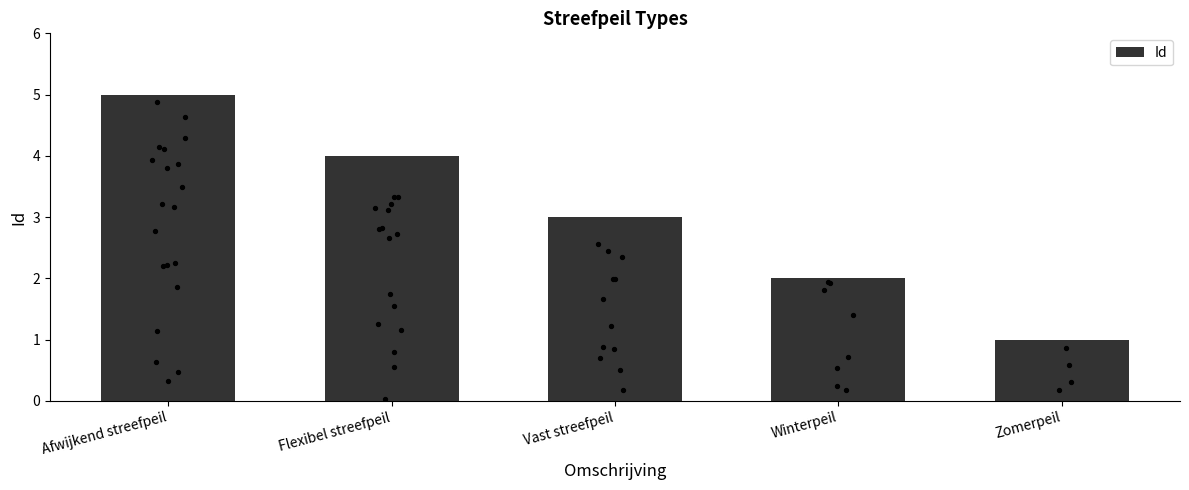

Approximately how many times larger is the value at Afwijkend streefpeil compared to Vast streefpeil?

1.7